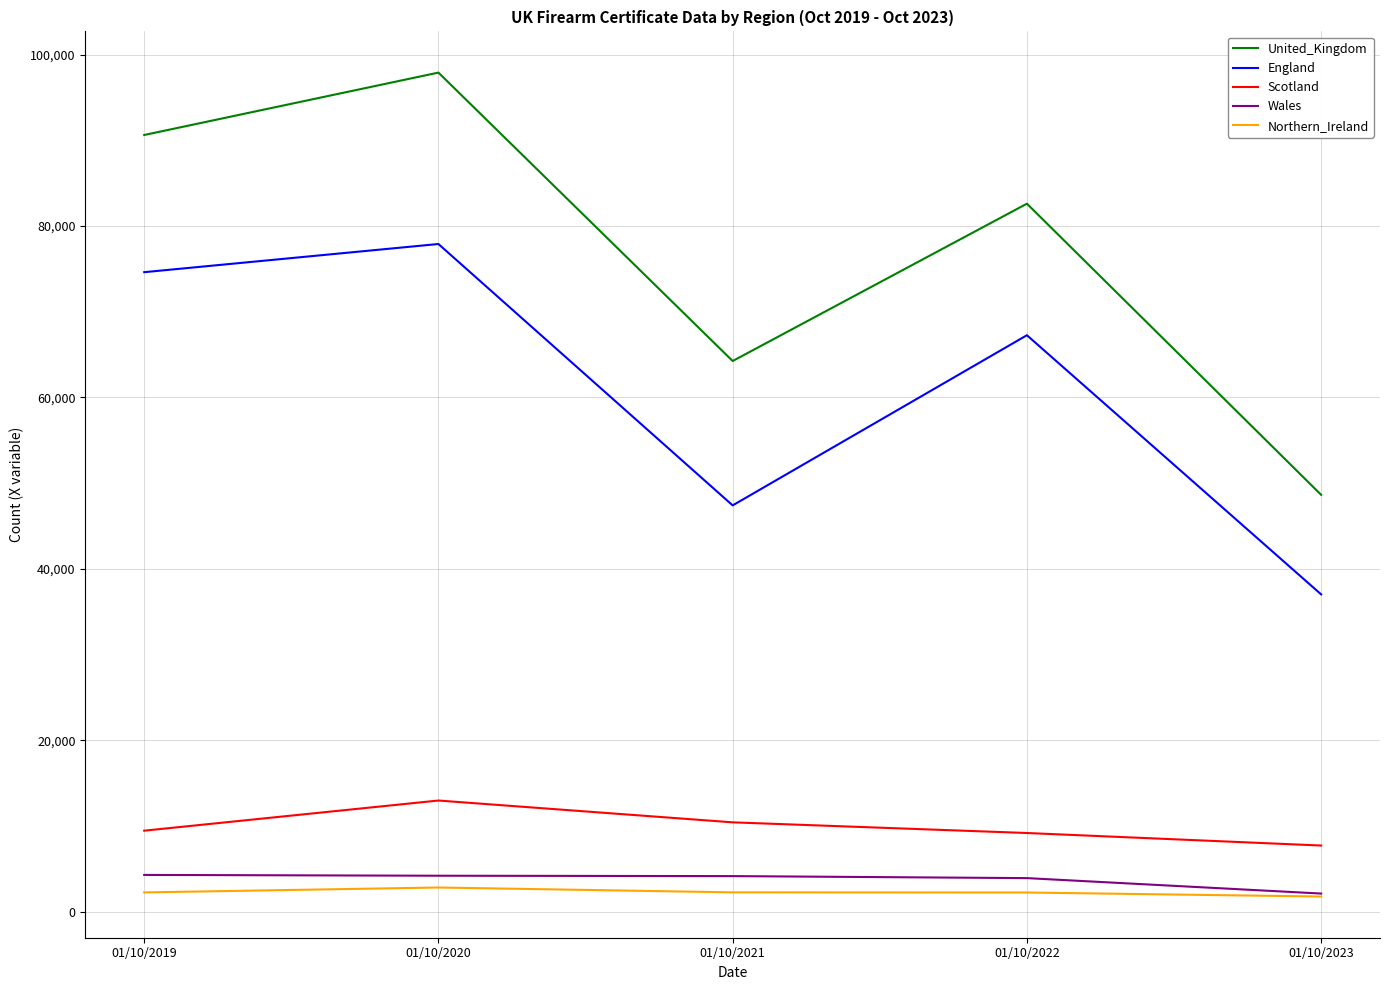

True or false: England has more than 0 points higher than both neighbors.

True